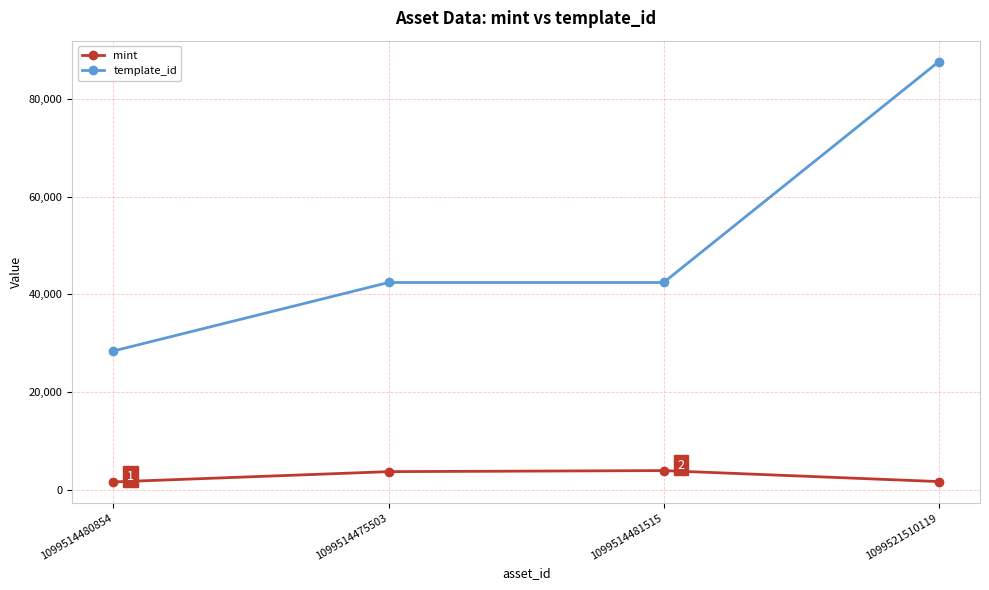

True or false: mint and template_id cross at least once.

False